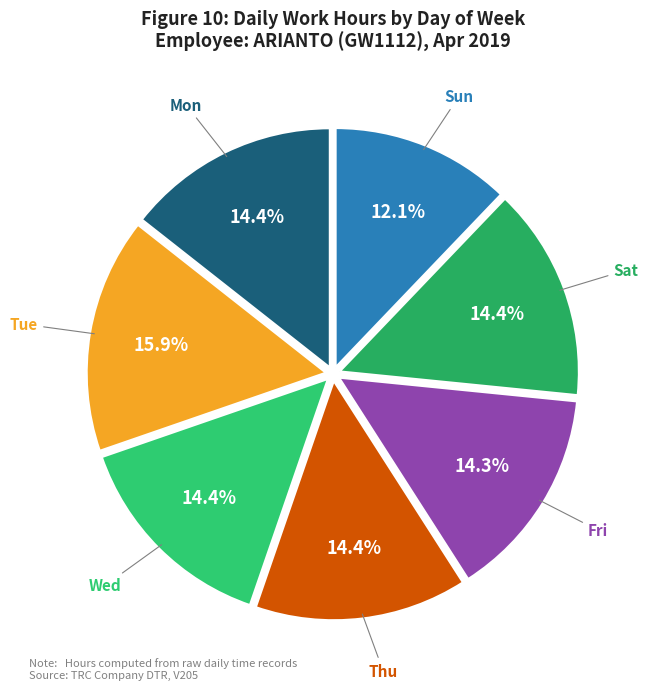

Count the number of slices in the pie.

7